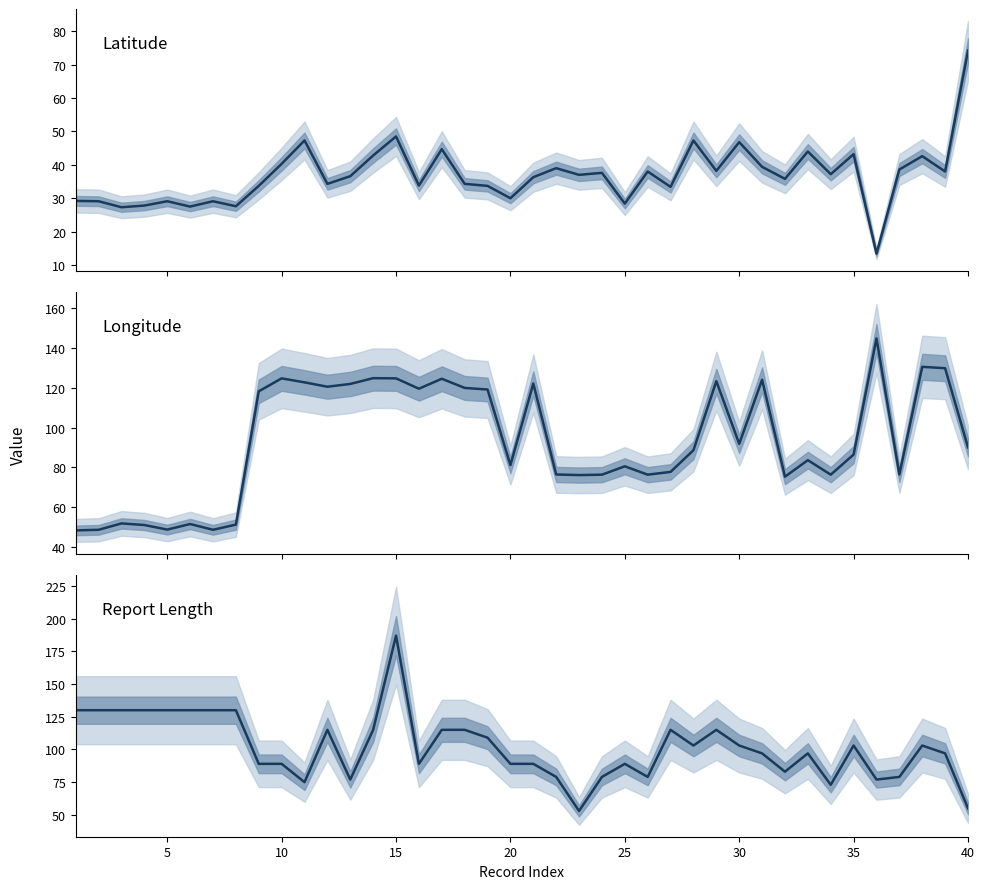

What is the minimum value shown in the chart?

13.4